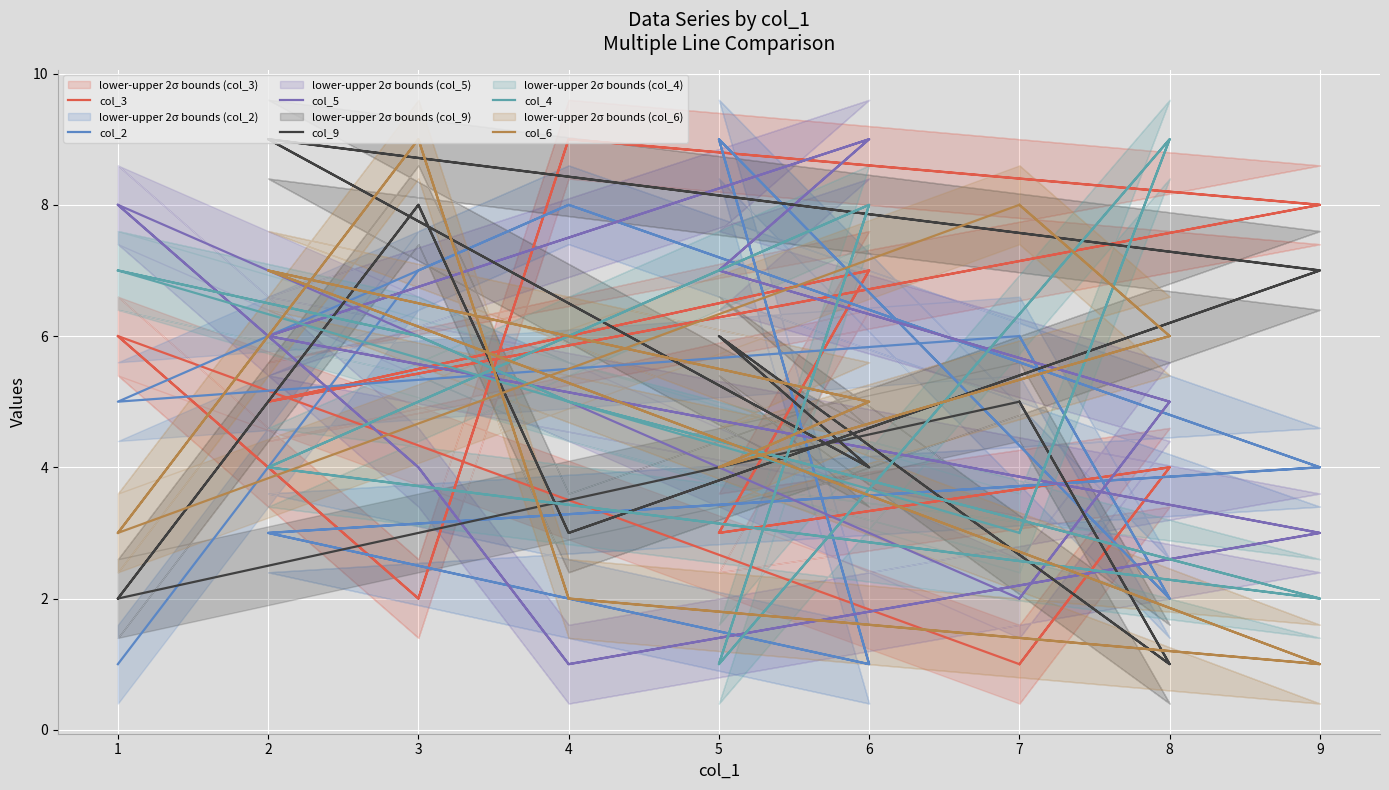

What is the difference between the maximum and second lowest values in the col_5 series?

8